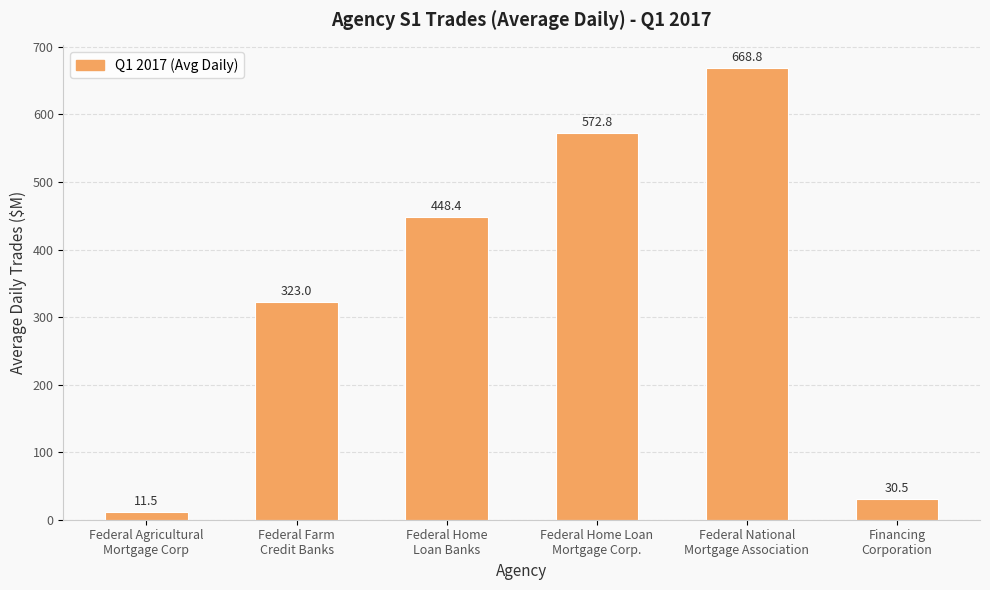

What is the label of the 3rd bar from the left?

Federal Home
Loan Banks